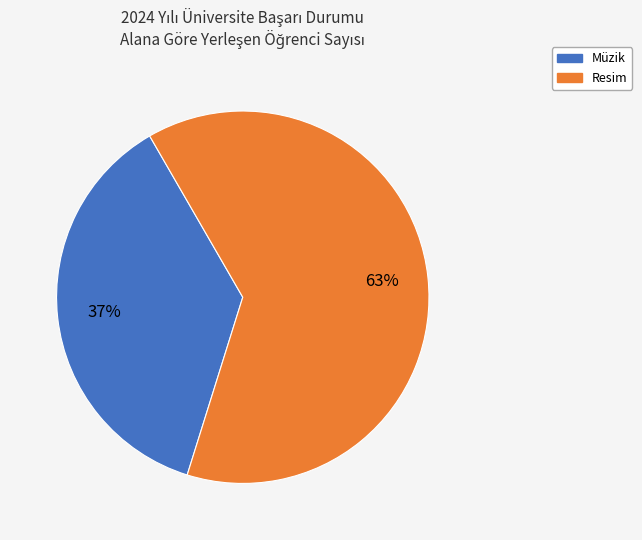

To the nearest percent, what is the combined percentage of Müzik and Resim?

100%